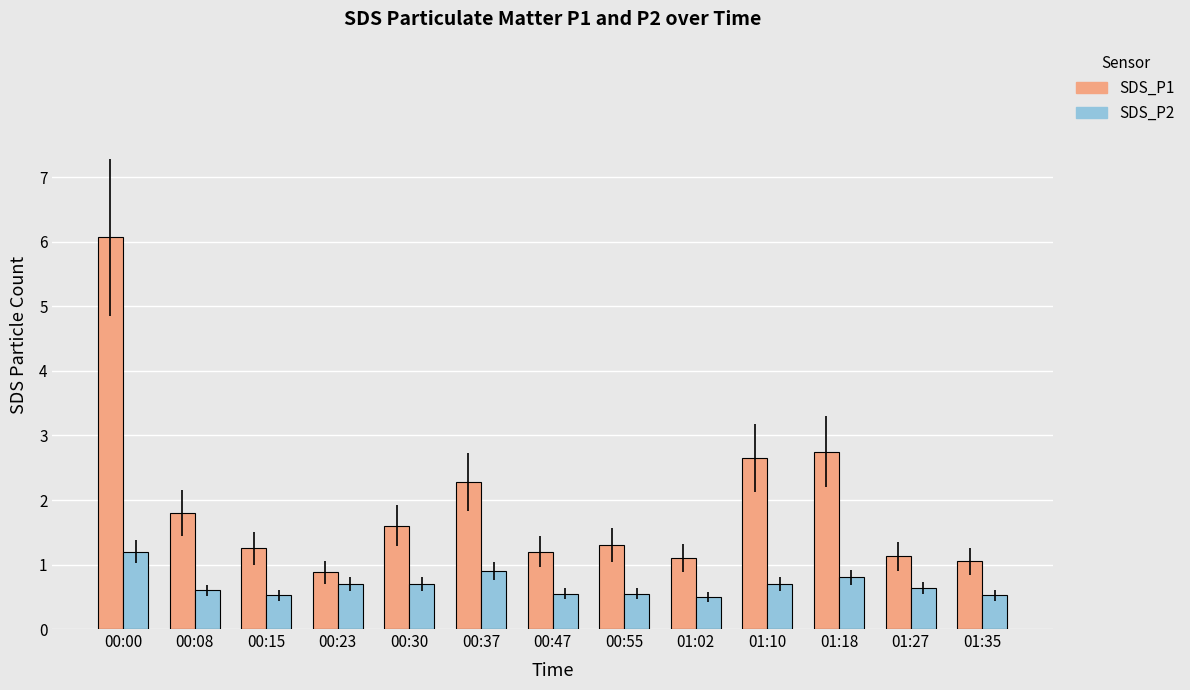

Is it true that SDS_P2 equals 0.8 at 01:18?

True